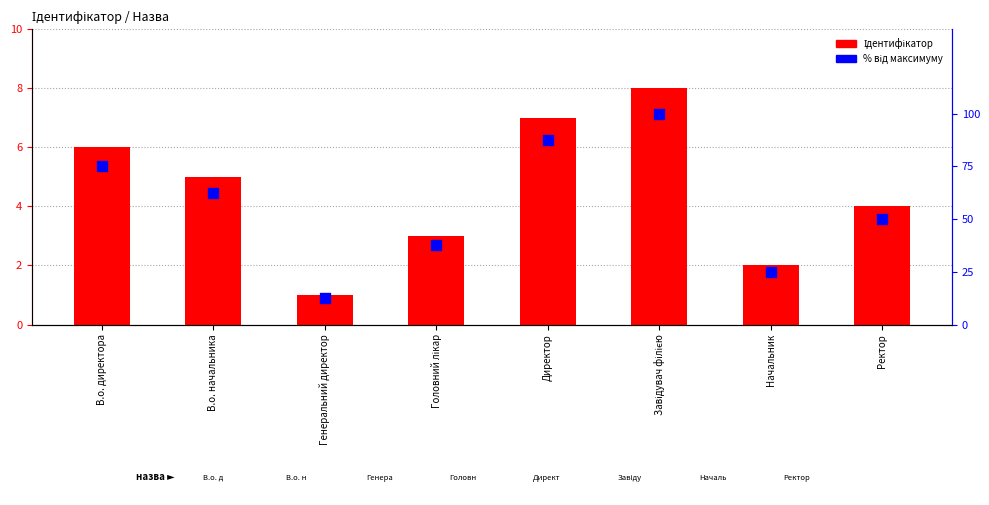

Which series contains the lowest Y value?

Ідентифікатор